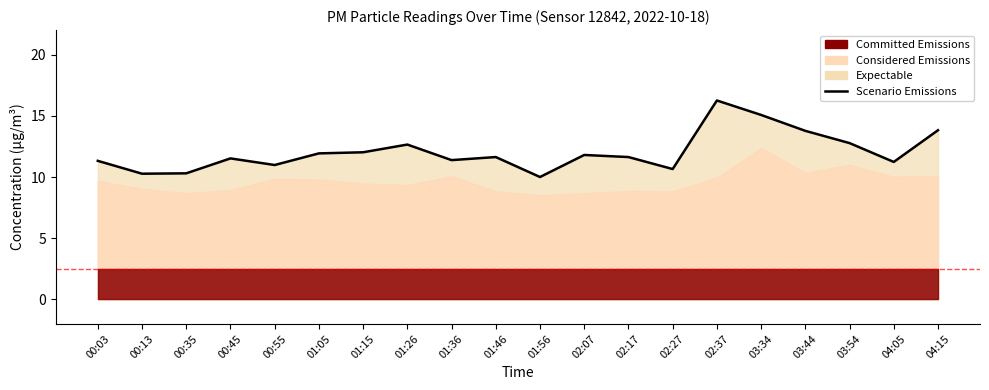

The chart shows a value of 14.5 at 00:13. True or false?

False